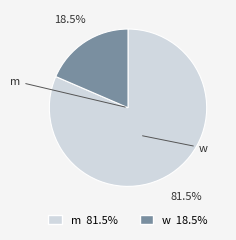

Is the sum of m and w greater than half?

Yes